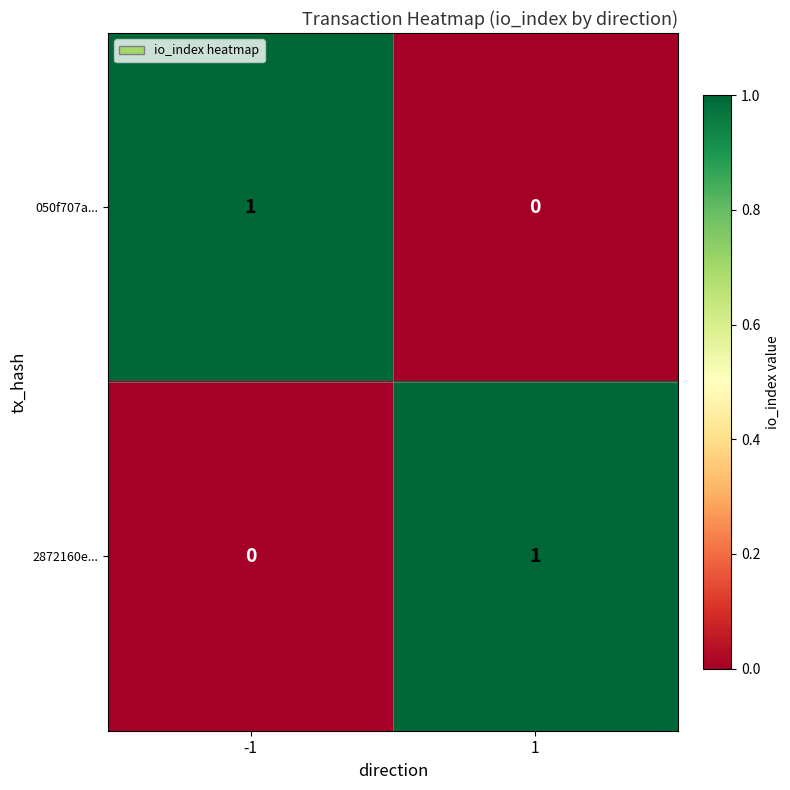

Is the value of 2872160e... at -1 greater than the value of 050f707a... at -1?

No